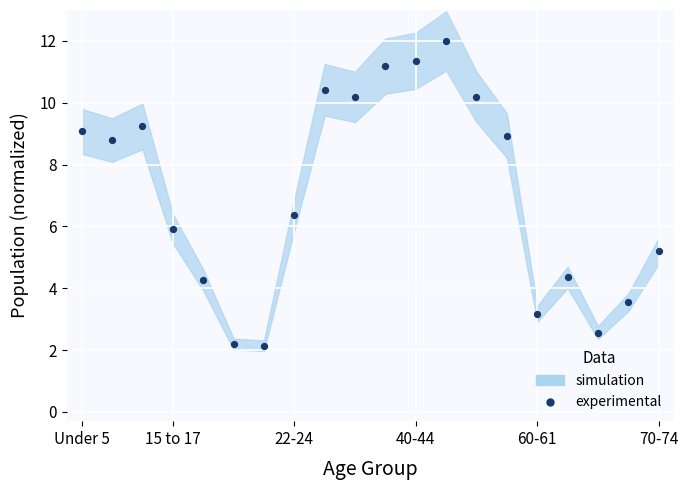

What Y value in the scatter plot is closest to 7?

6.4